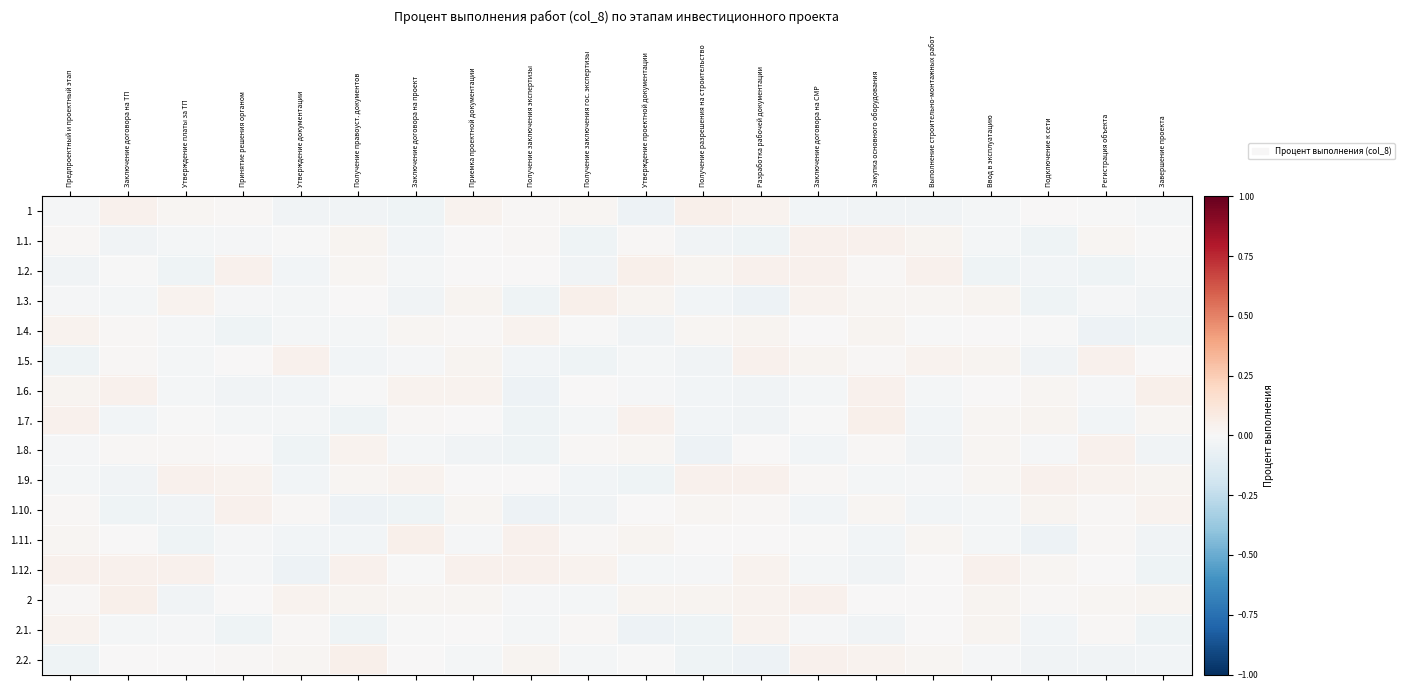

At how many categories does at least one series exceed 0?

20